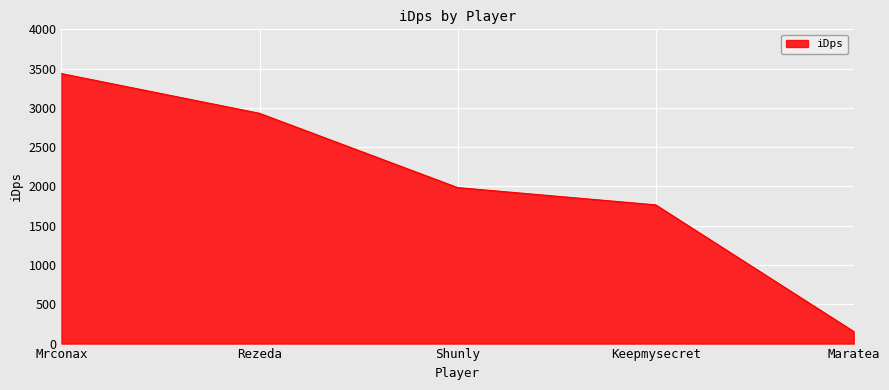

Does the chart display data point markers on the line(s)?

No